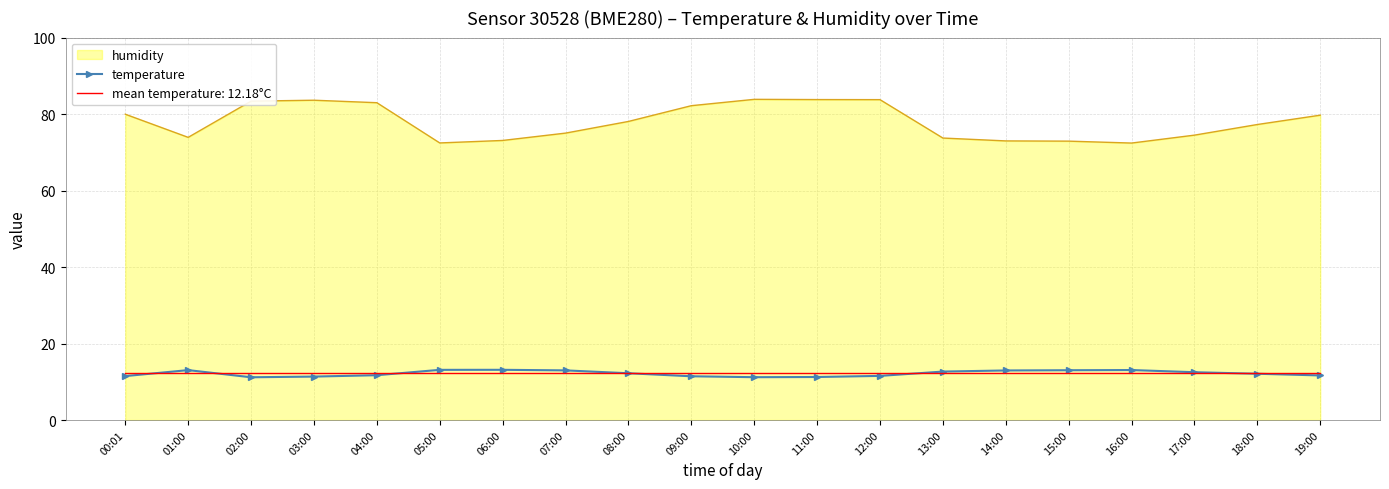

The value of temperature at 09:00 is 17.2. True or false?

False